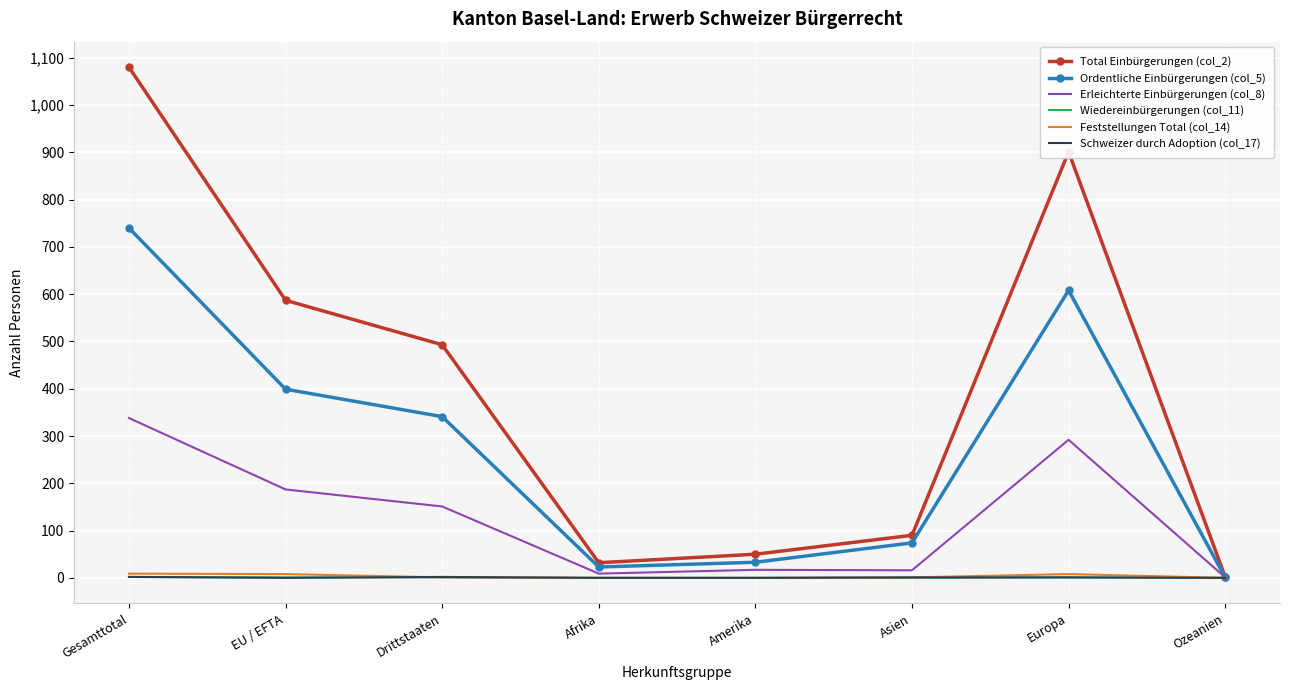

At which category is the sum across all series the highest?

Gesamttotal